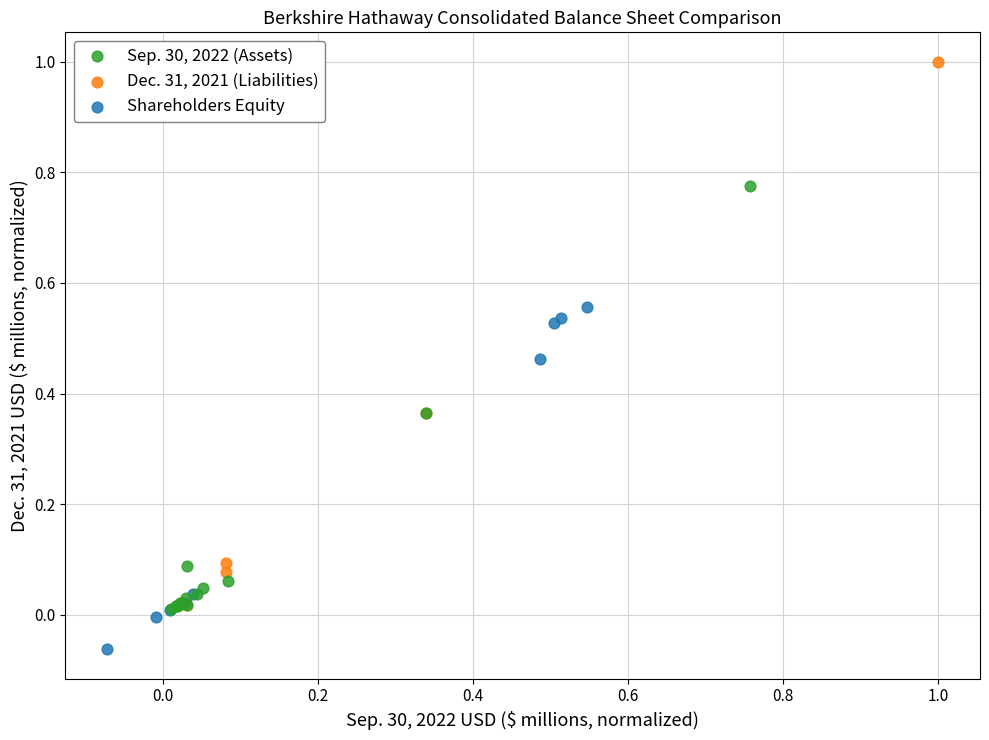

Which series contains the highest Y value?

Dec. 31, 2021 (Liabilities)